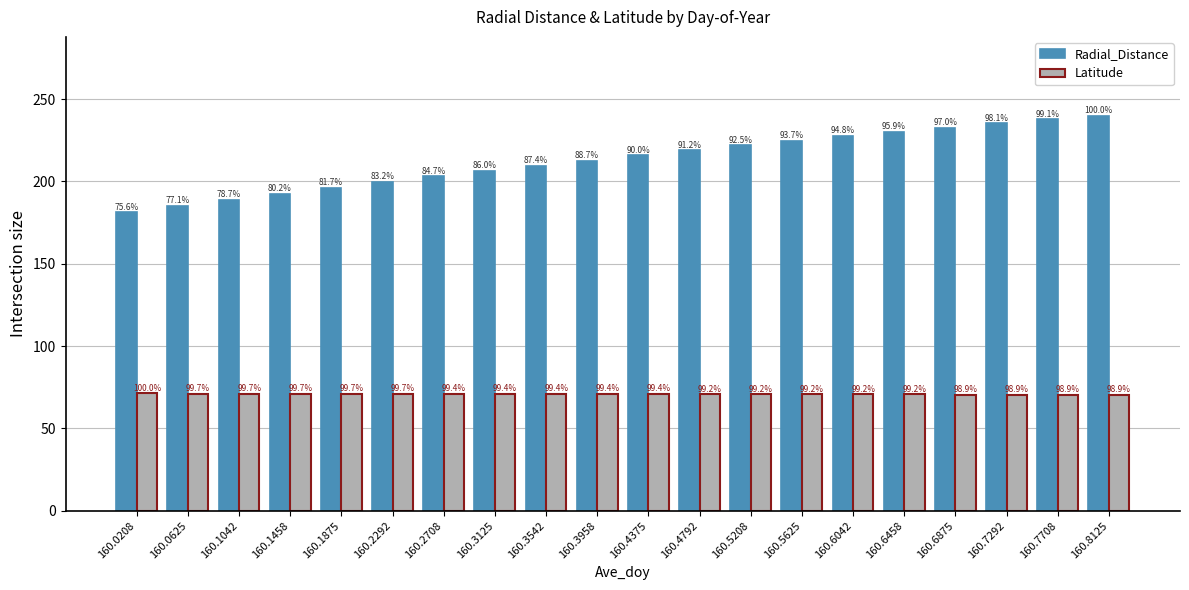

What are all the series names shown in the legend?

Radial_Distance, Latitude